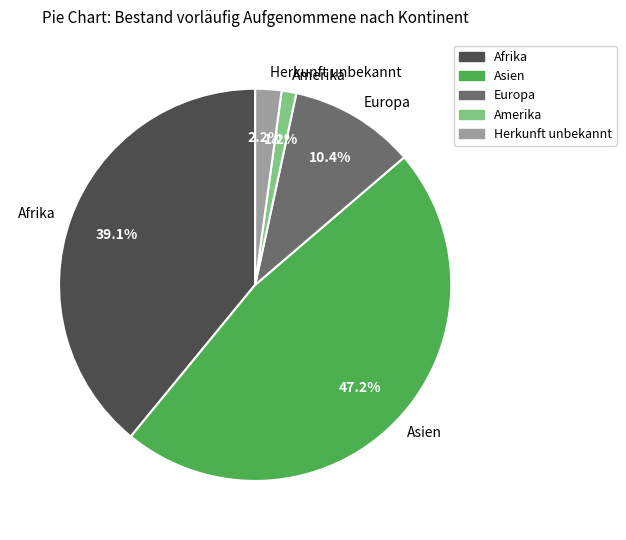

What is the total percentage of Amerika and Afrika?

40.3%